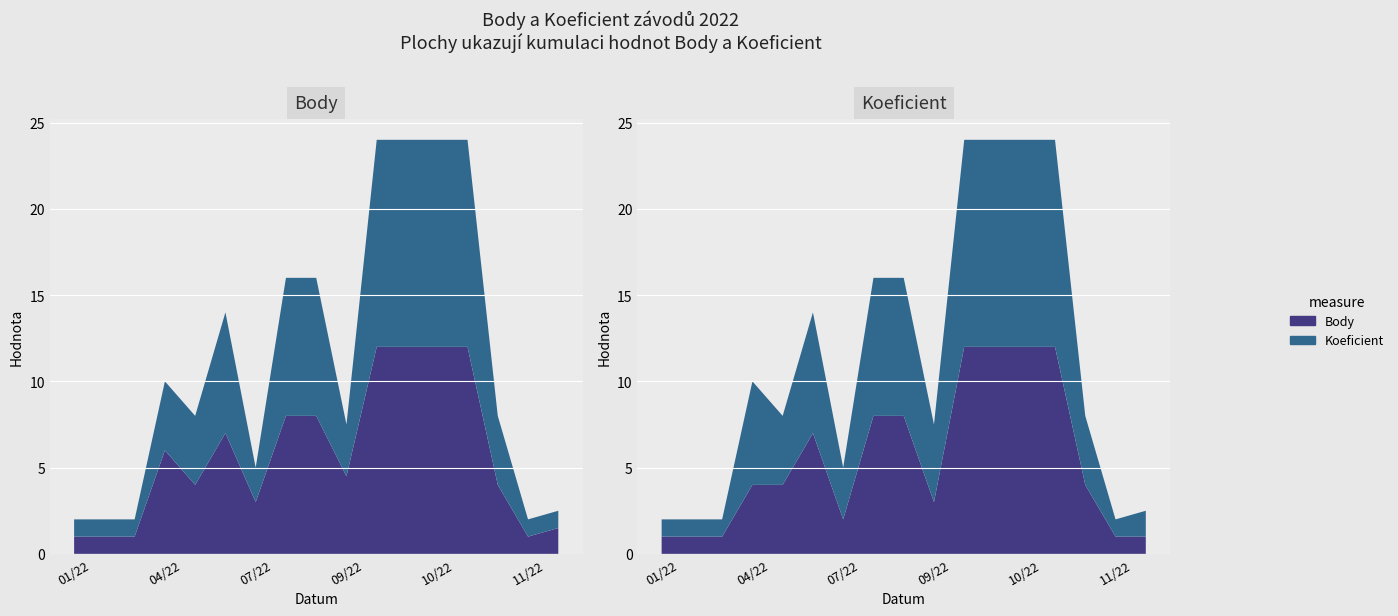

Reading right to left, transcribe all the data shown in this chart.

Body: 2022-11-12=1.5	2022-11-08=1.0	2022-10-15=4.0	2022-10-08=12.0	2022-10-08=12.0	2022-09-29=12.0	2022-09-24=12.0	2022-09-17=4.5	2022-08-06=8.0	2022-08-06=8.0	2022-07-30=3.0	2022-07-09=7.0	2022-05-14=4.0	2022-04-30=6.0	2022-03-19=1.0	2022-01-31=1.0	2022-01-31=1.0
Koeficient: 2022-11-12=1.0	2022-11-08=1.0	2022-10-15=4.0	2022-10-08=12.0	2022-10-08=12.0	2022-09-29=12.0	2022-09-24=12.0	2022-09-17=3.0	2022-08-06=8.0	2022-08-06=8.0	2022-07-30=2.0	2022-07-09=7.0	2022-05-14=4.0	2022-04-30=4.0	2022-03-19=1.0	2022-01-31=1.0	2022-01-31=1.0